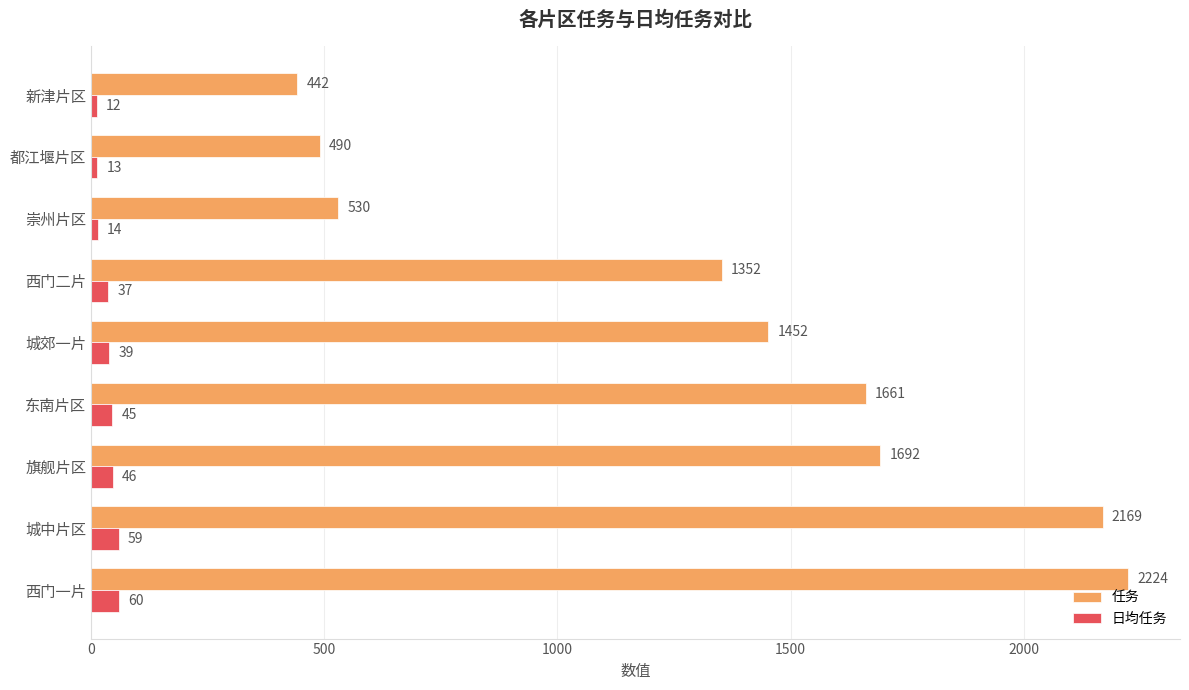

Between 旗舰片区 and 都江堰片区, which series saw the biggest shift?

任务